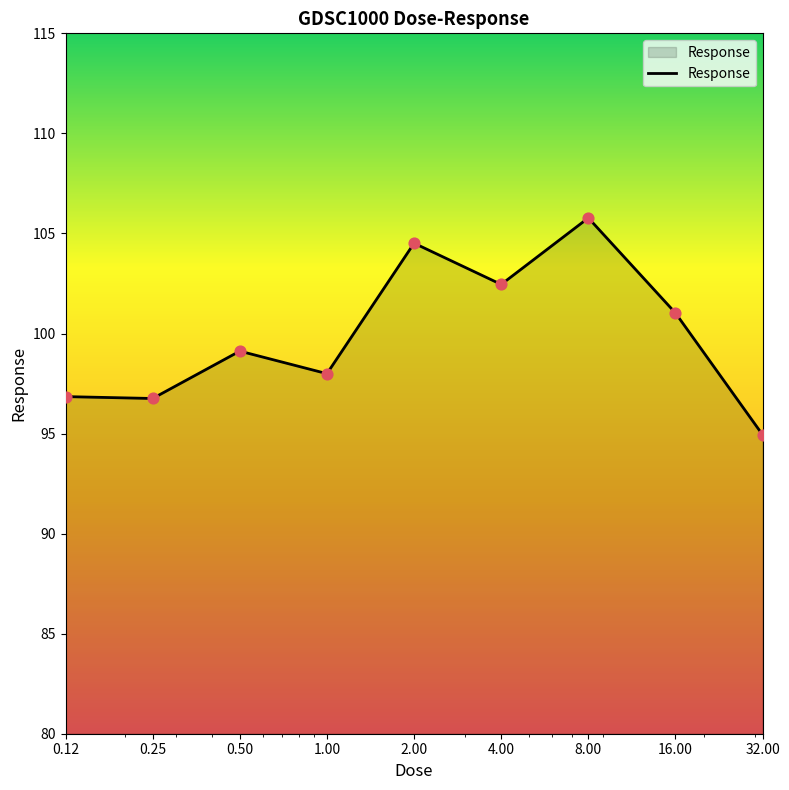

What is the smallest value displayed?

94.9